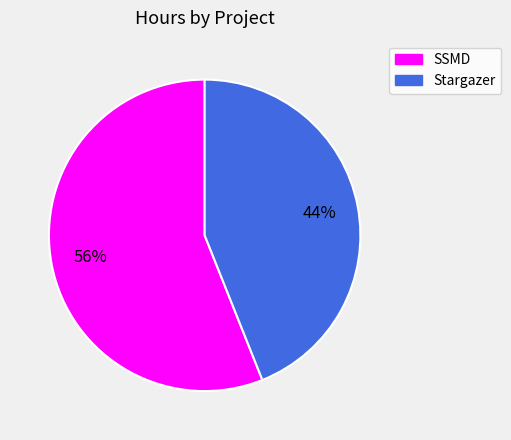

Is it true that SSMD is 44% of the pie?

False